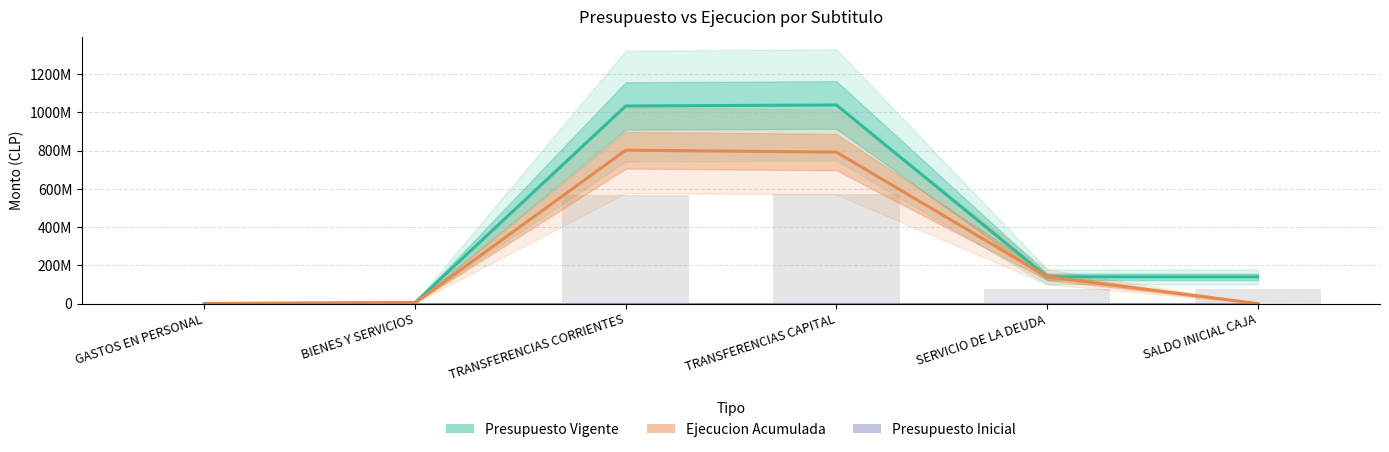

How many data points in Presupuesto Vigente are above 140044512?

2